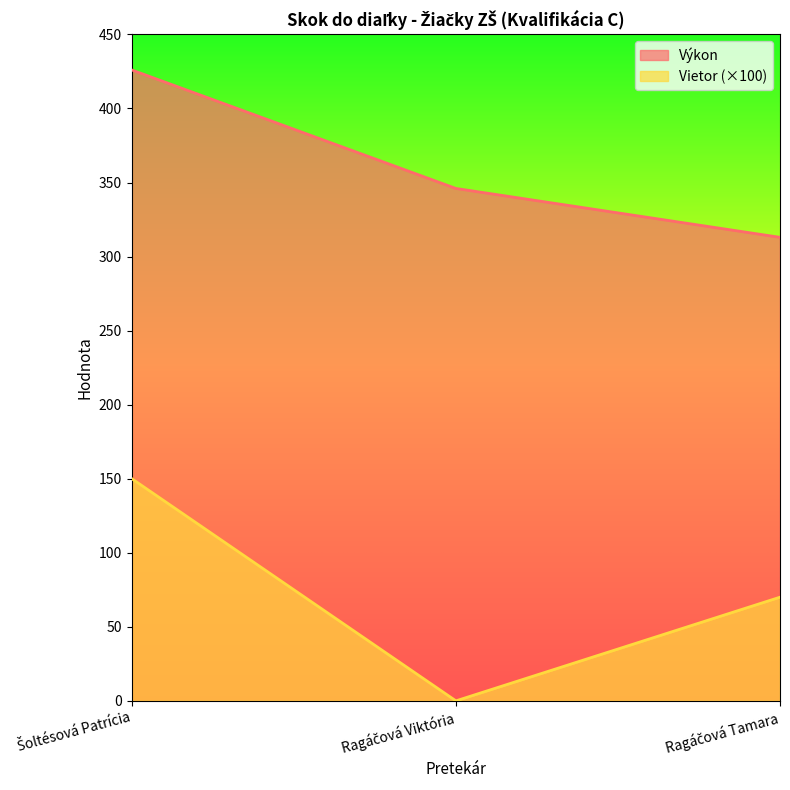

What is the label of the 3rd point from the right?

Šoltésová Patrícia